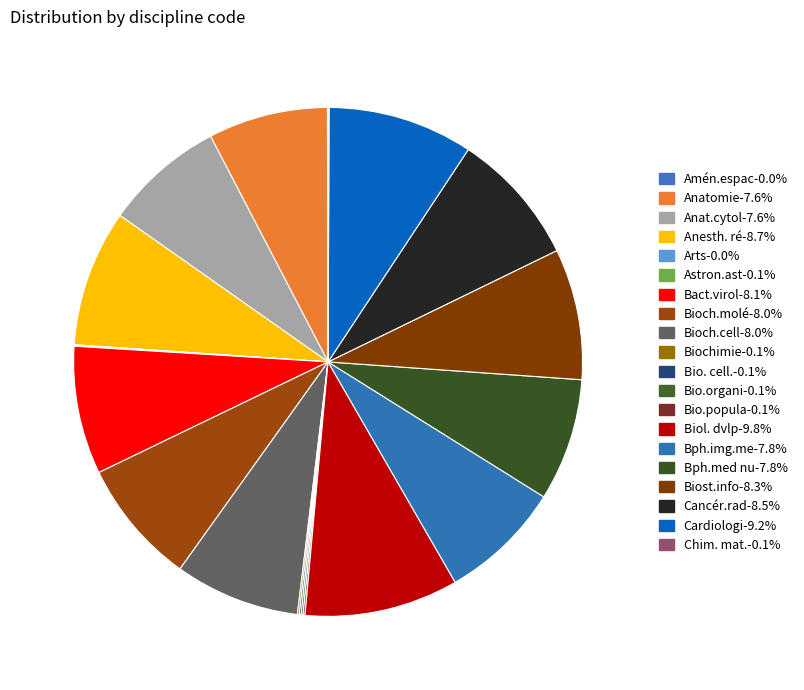

How many slices are in this pie chart?

20